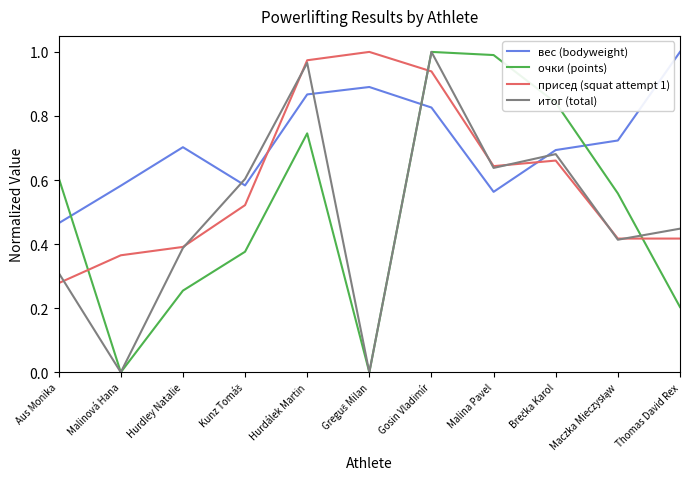

Which series has the largest total across all categories?

вес (bodyweight)